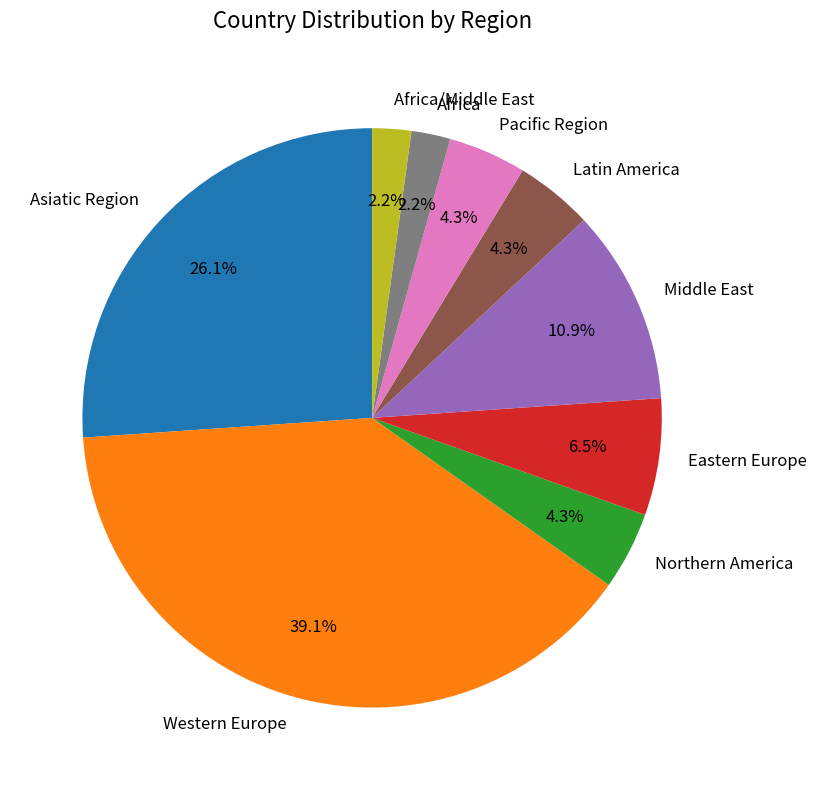

Between Latin America and Eastern Europe, which is larger?

Eastern Europe